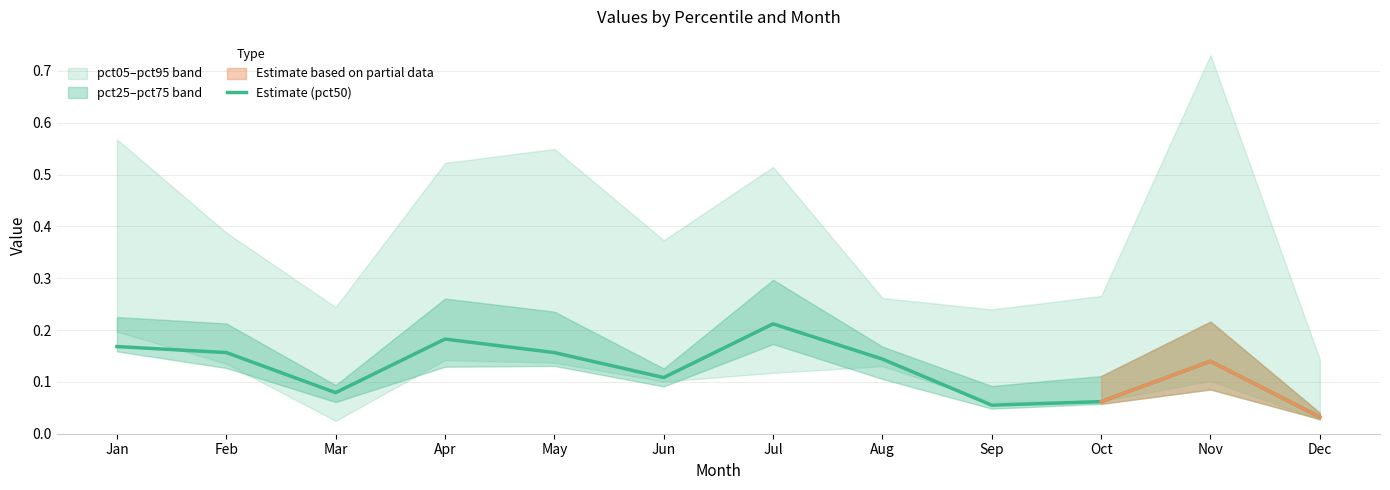

Is this an area chart (filled region under the line)?

No